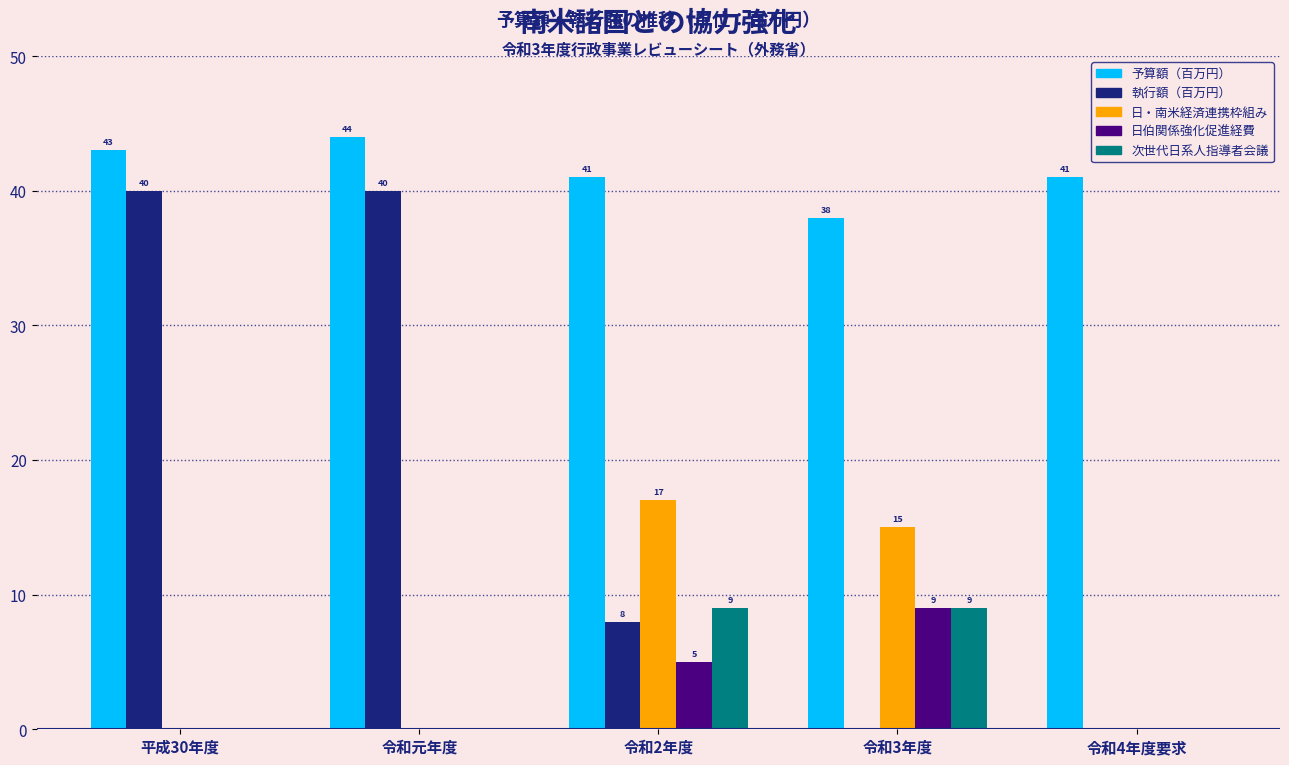

Reading left to right, what are all the values shown in this chart?

予算額（百万円）: 平成30年度=43	令和元年度=44	令和2年度=41	令和3年度=38	令和4年度要求=41
執行額（百万円）: 平成30年度=40	令和元年度=40	令和2年度=8	令和3年度=0	令和4年度要求=0
日・南米経済連携枠組み: 平成30年度=0	令和元年度=0	令和2年度=17	令和3年度=15	令和4年度要求=0
日伯関係強化促進経費: 平成30年度=0	令和元年度=0	令和2年度=5	令和3年度=9	令和4年度要求=0
次世代日系人指導者会議: 平成30年度=0	令和元年度=0	令和2年度=9	令和3年度=9	令和4年度要求=0